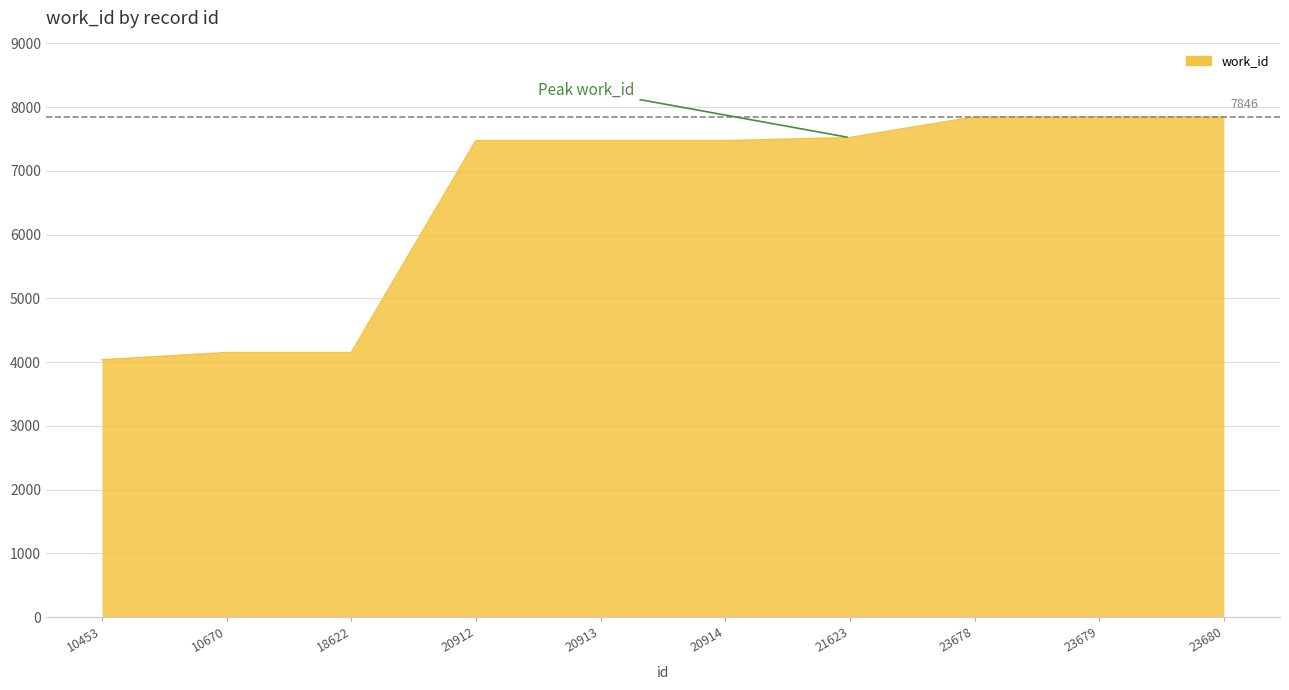

The chart shows a value of 4369 at 23679. True or false?

False